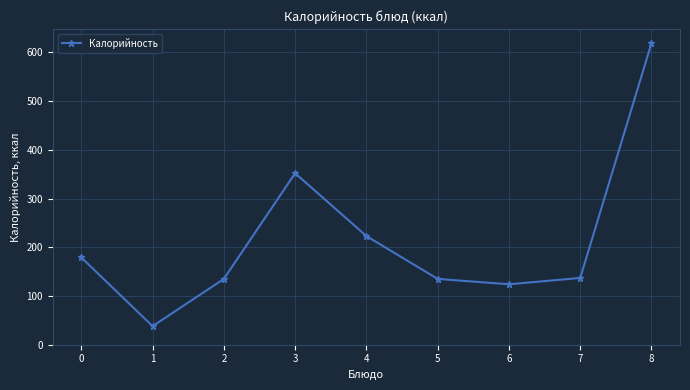

What is the difference between the maximum and minimum values?

581